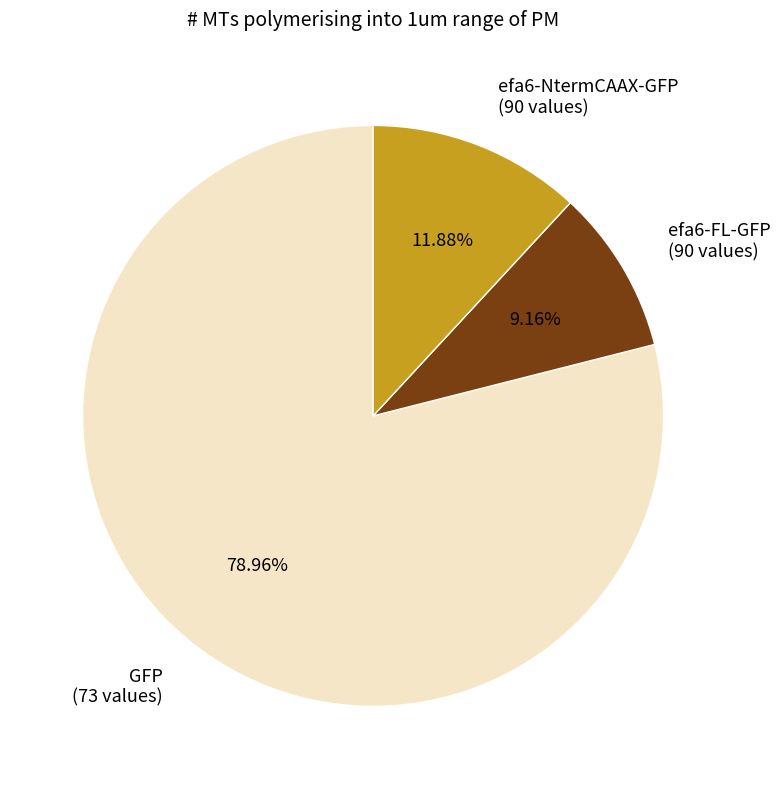

What is the largest slice in the pie chart?

GFP